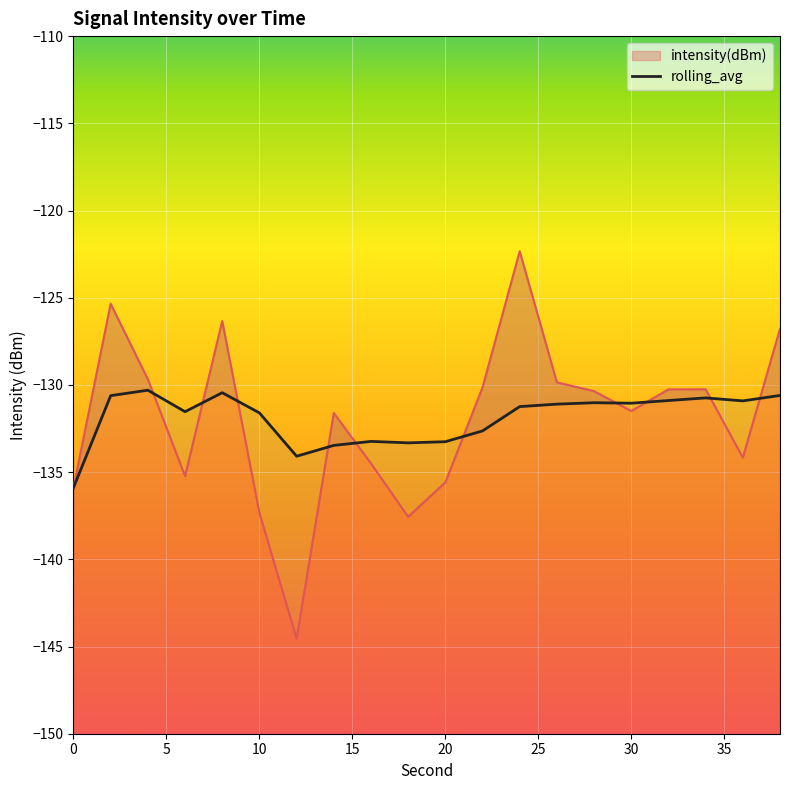

Is it true that intensity(dBm) equals -49.7 at 0?

False